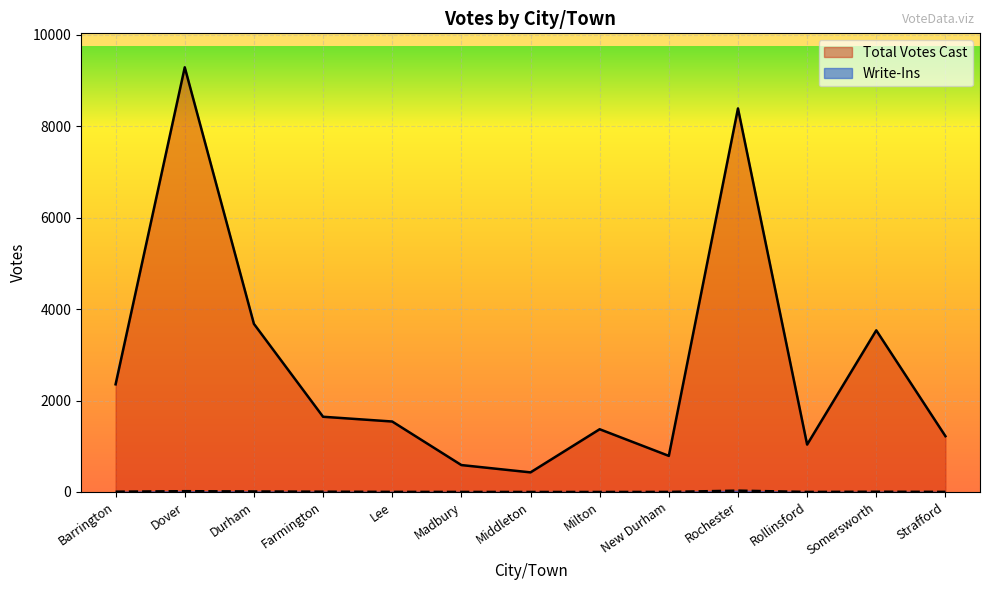

Reading right to left, list all the values displayed in this chart.

Total Votes Cast: Strafford=1221	Somersworth=3537	Rollinsford=1037	Rochester=8393	New Durham=790	Milton=1373	Middleton=429	Madbury=589	Lee=1542	Farmington=1646	Durham=3679	Dover=9293	Barrington=2356
Write-Ins: Strafford=2	Somersworth=5	Rollinsford=1	Rochester=29	New Durham=1	Milton=0	Middleton=0	Madbury=1	Lee=2	Farmington=6	Durham=11	Dover=17	Barrington=6